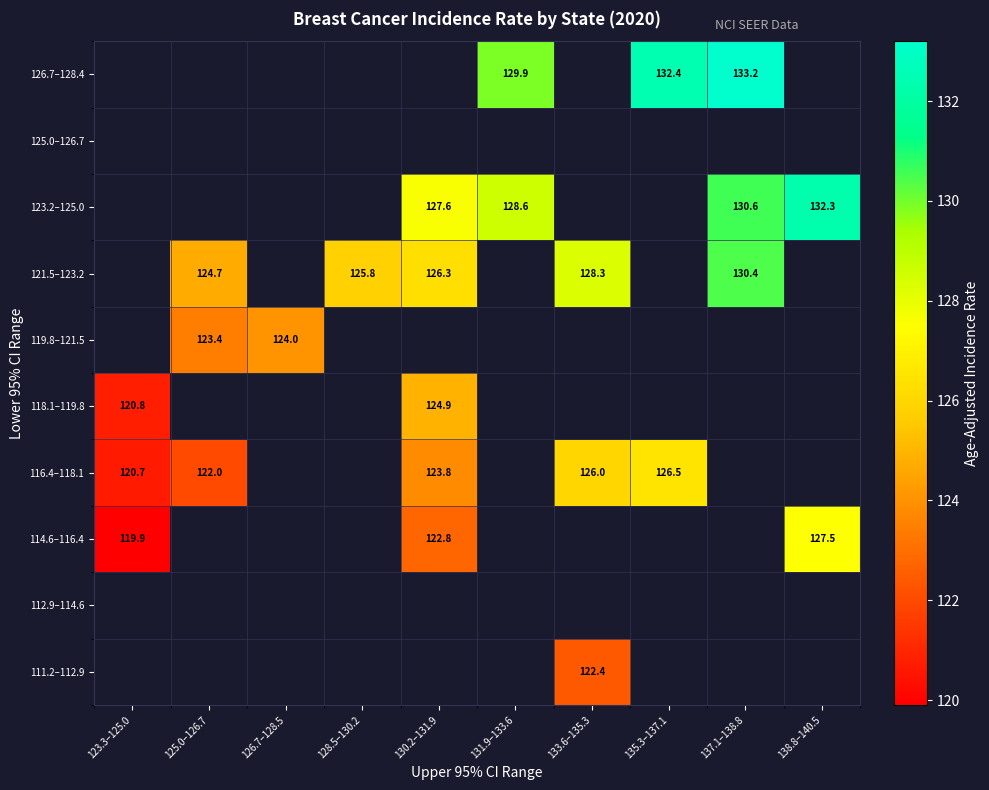

Is the value of 119.8–121.5 at 126.7–128.5 greater than the value of 121.5–123.2 at 125.0–126.7?

No